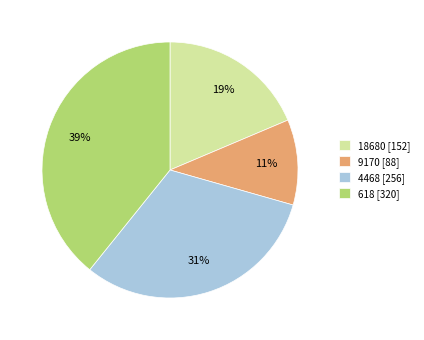

Rank the categories by value from highest to lowest.

618, 4468, 18680, 9170